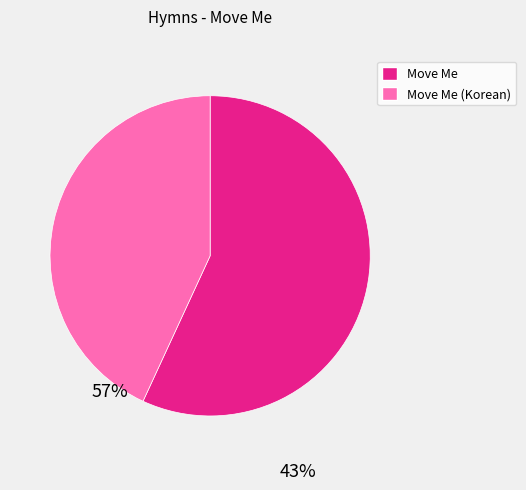

How many segments does this pie chart have?

2